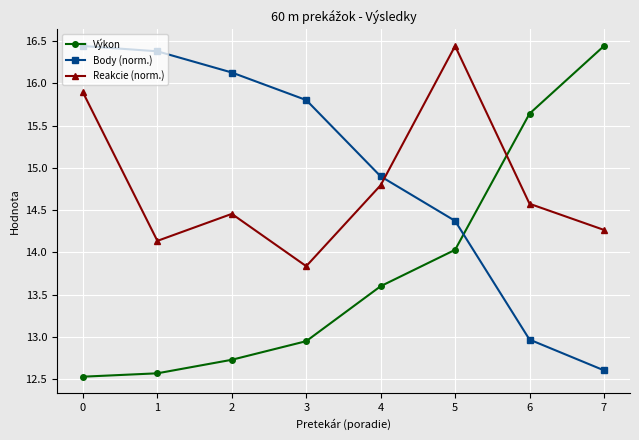

True or false: Výkon has a value of 9.3 at 6.

False